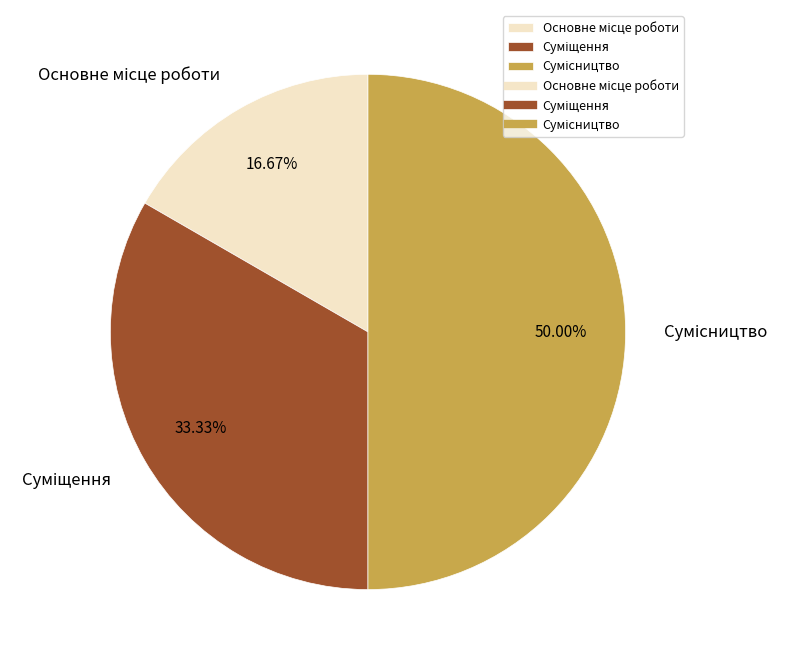

Rank the categories by value from lowest to highest.

Основне місце роботи, Суміщення, Сумісництво